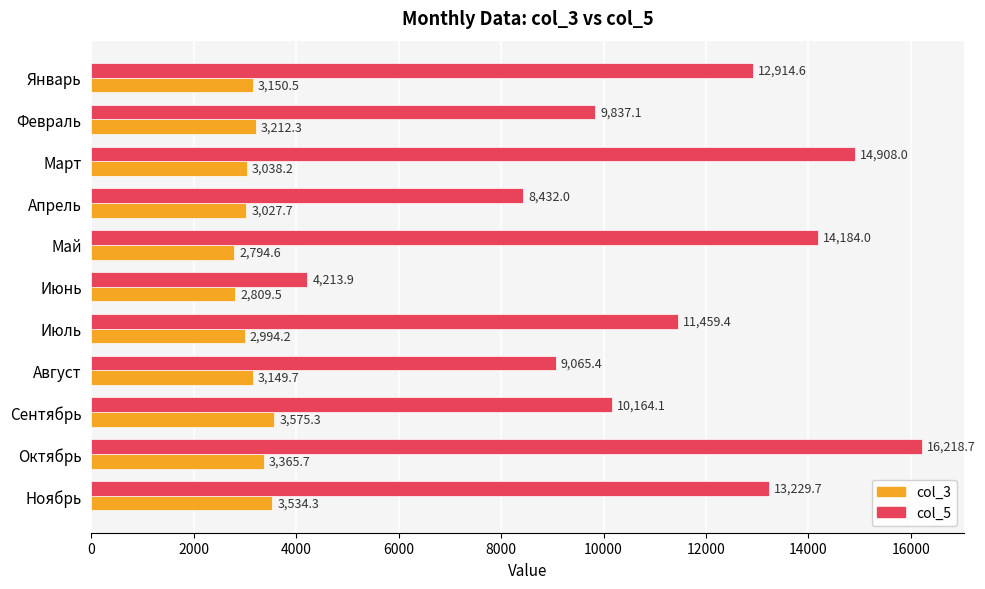

The value of col_5 at Март is 25228.5. True or false?

False